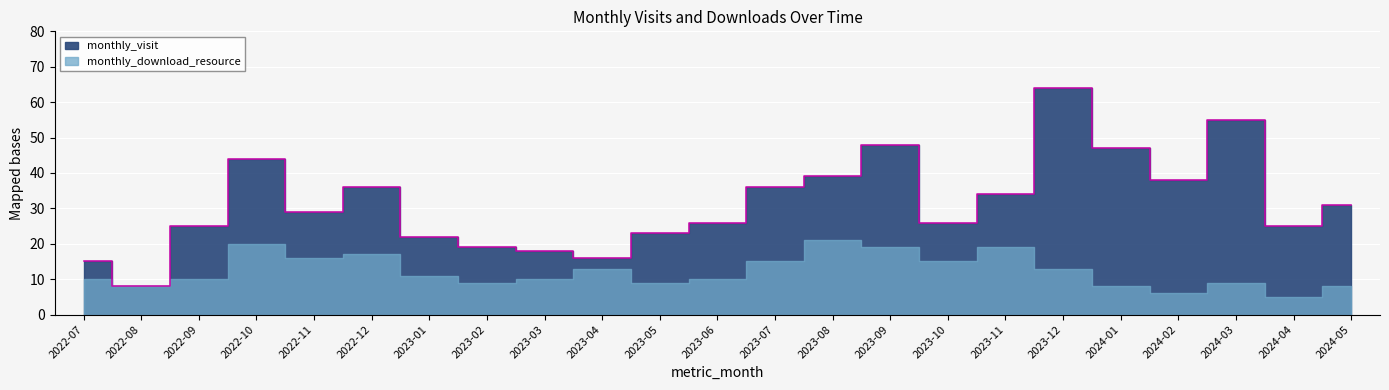

At which label does the data first exceed 29?

2022-10